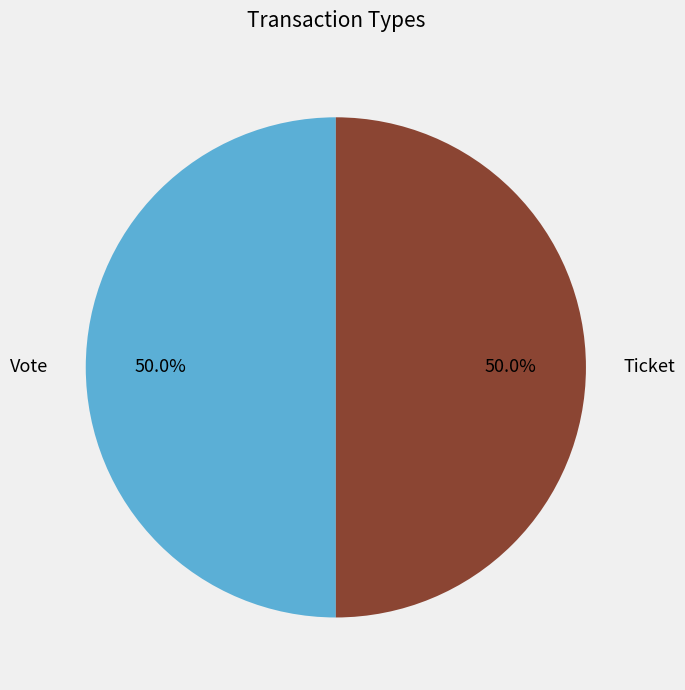

What is the ratio of the value at Ticket to the value at Vote?

1.0